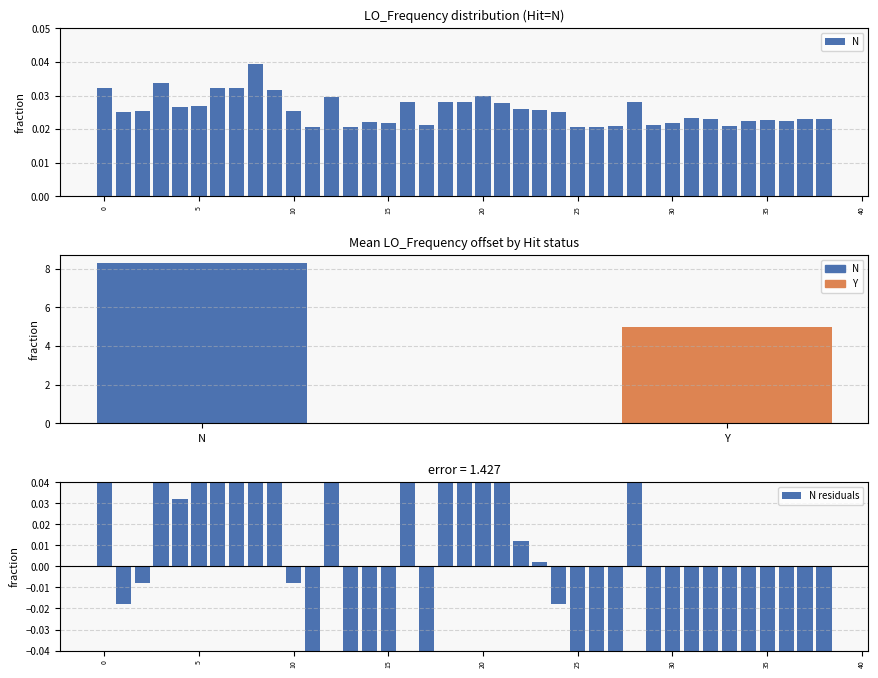

What is the label of the 36th bar from the left?

35